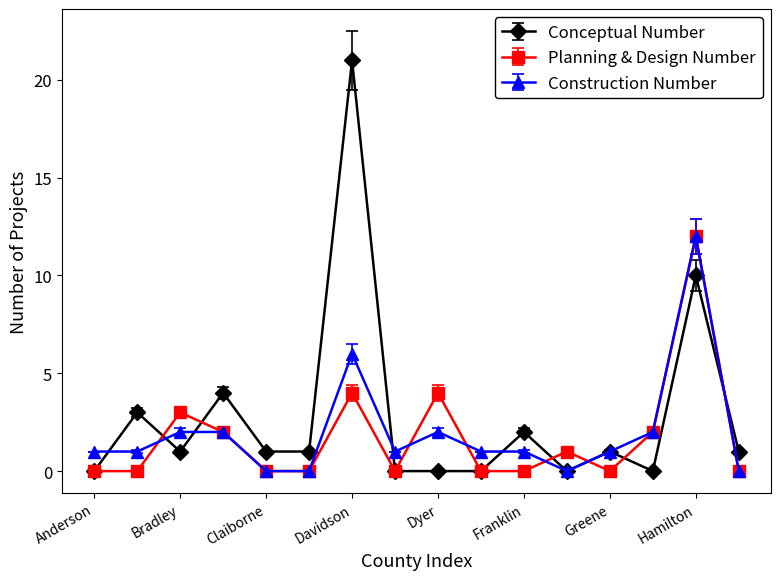

Which series has the largest range (max minus min)?

Conceptual Number